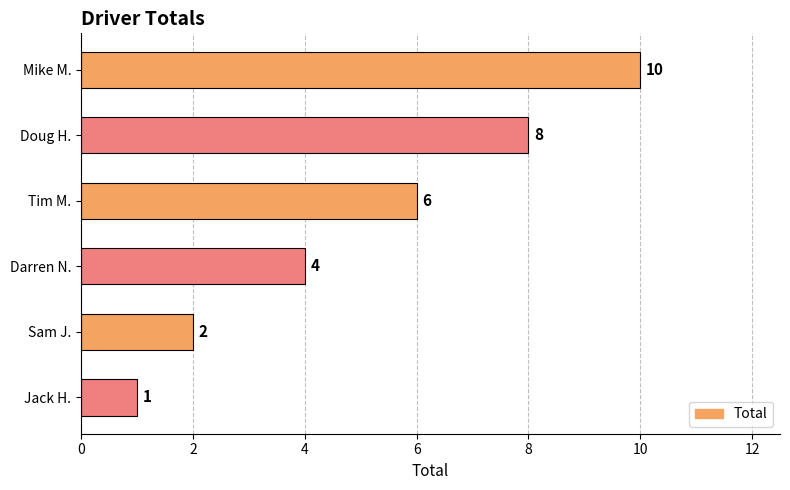

What is the label of the 2nd bar from the bottom?

Sam J.